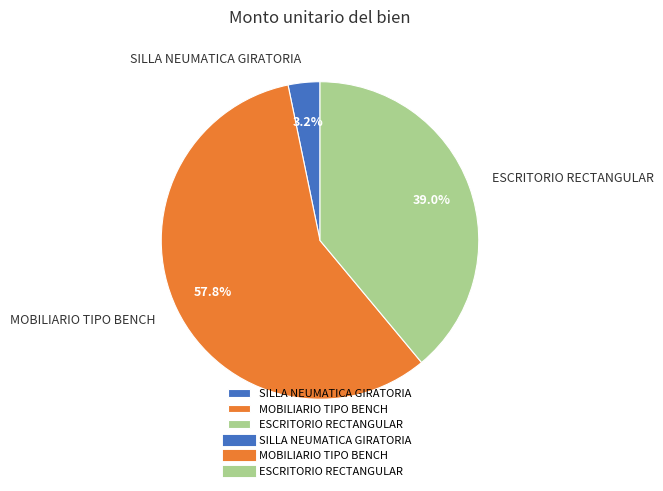

Rank the categories by value from lowest to highest.

SILLA NEUMATICA GIRATORIA, ESCRITORIO RECTANGULAR, MOBILIARIO TIPO BENCH